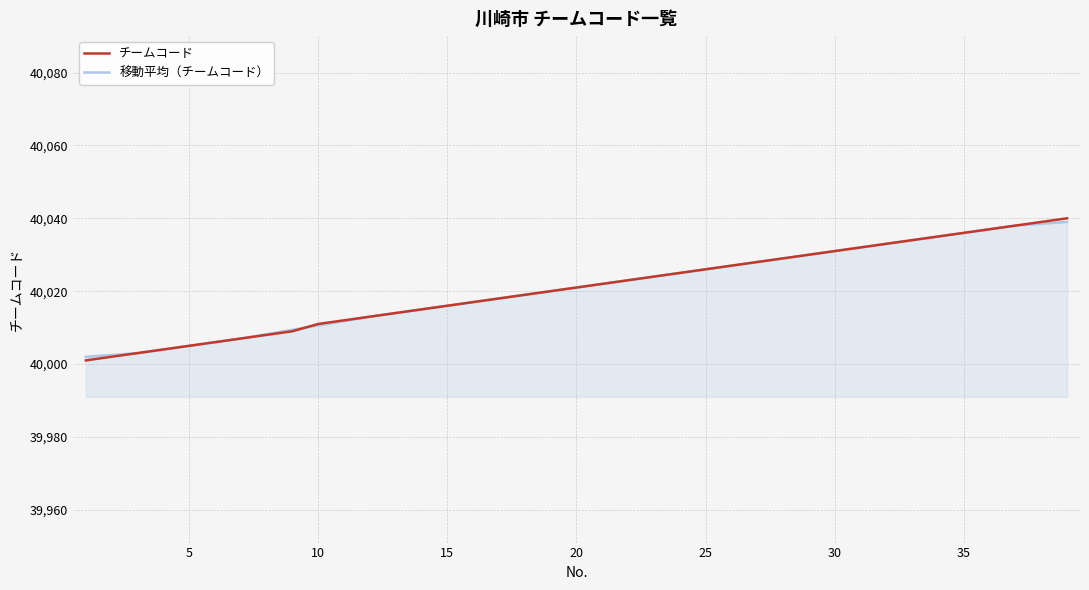

What are all the series names shown in the legend?

チームコード, 移動平均（チームコード）